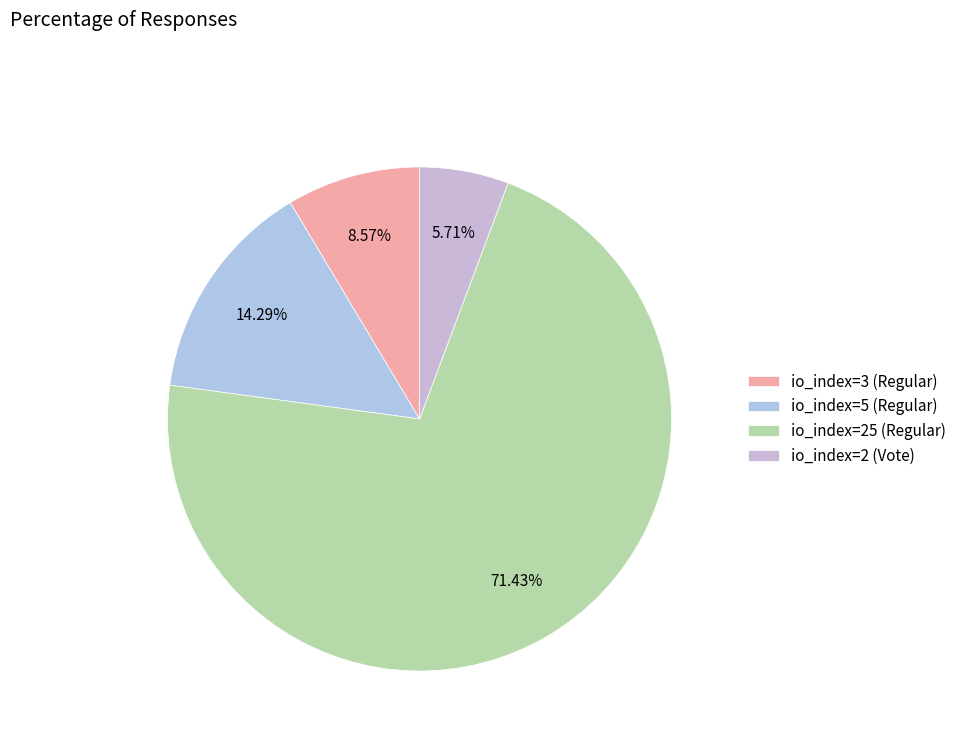

Is it true that io_index=3 (Regular) is 9% of the pie?

True